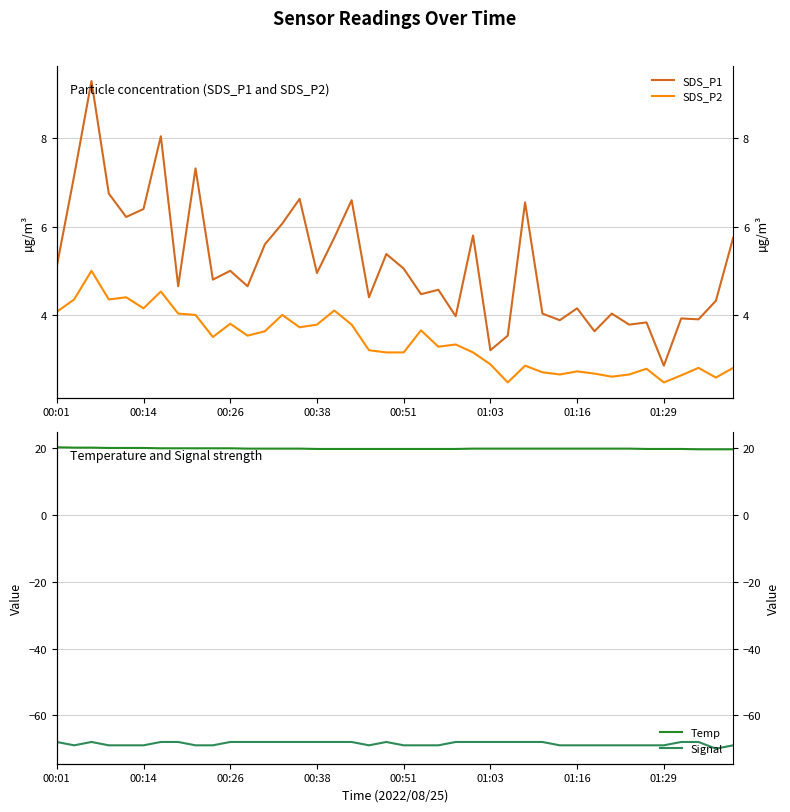

What position from the left is 39?

40